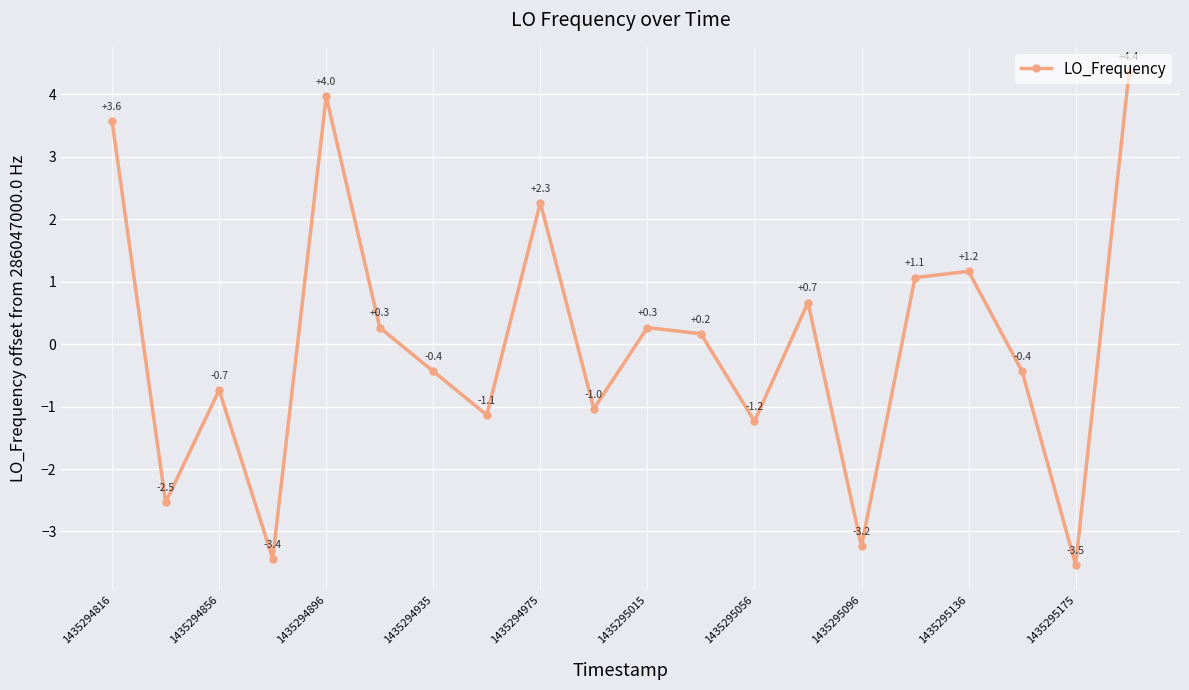

How many interior local peaks (higher than both neighbors) does the data have?

6